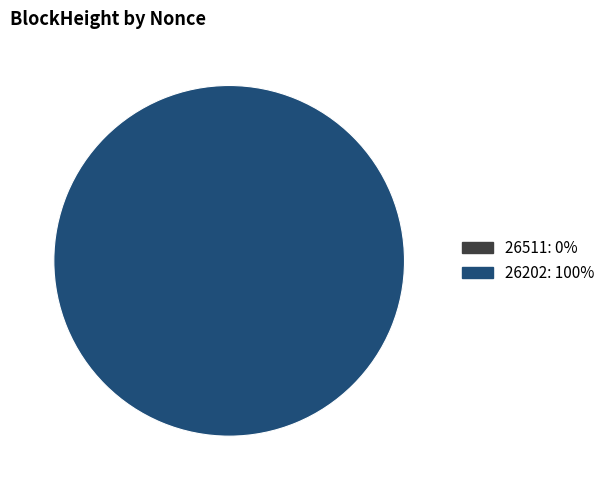

Is there any slice that represents more than half of the pie?

Yes